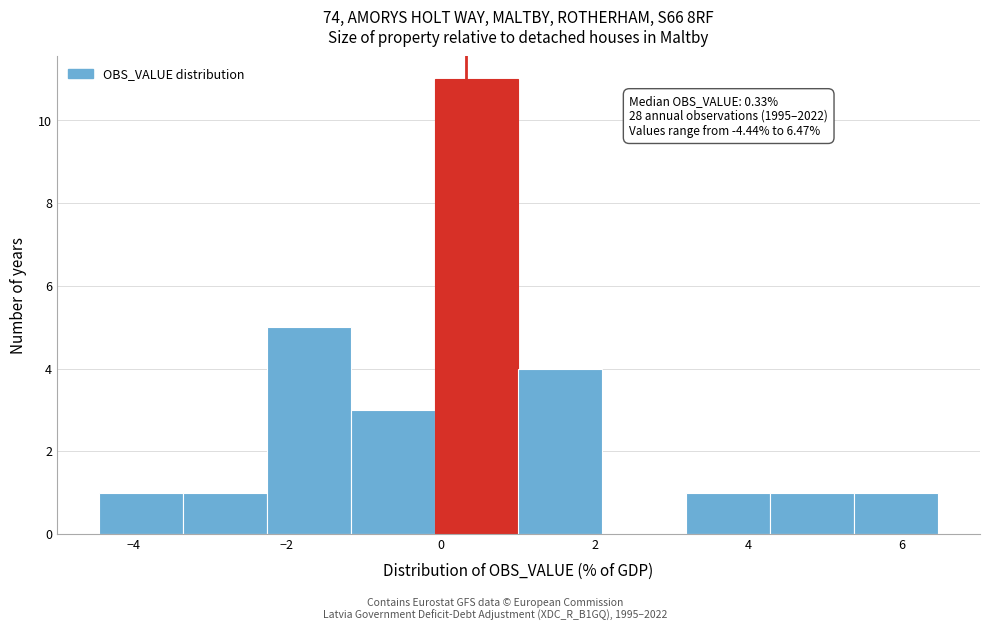

Which range on the x-axis has the tallest bar?

0.0 to 1.0